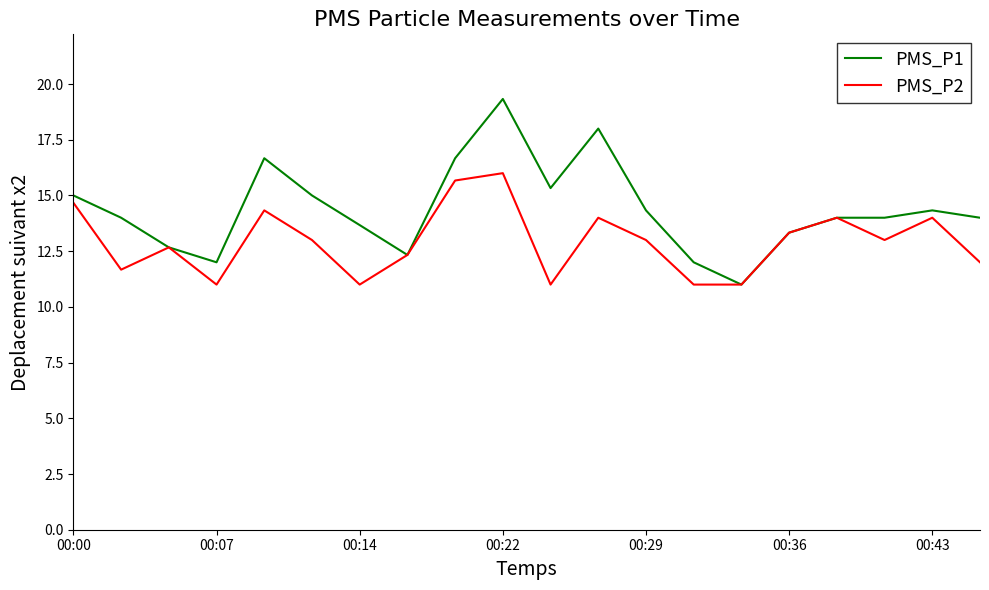

What is the lowest value of the PMS_P1 series?

11.0